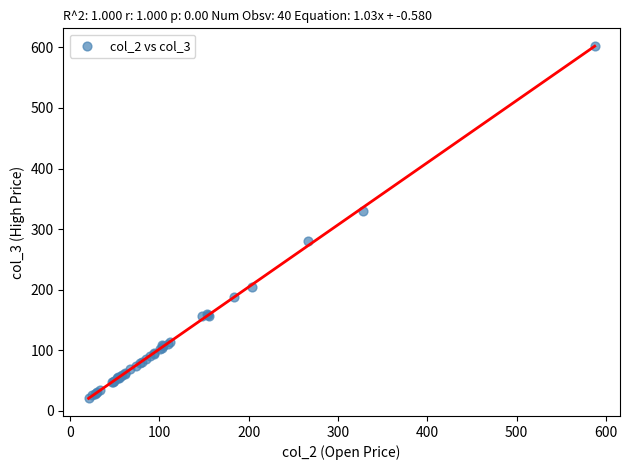

What Y value in the scatter plot is closest to 311?

329.7